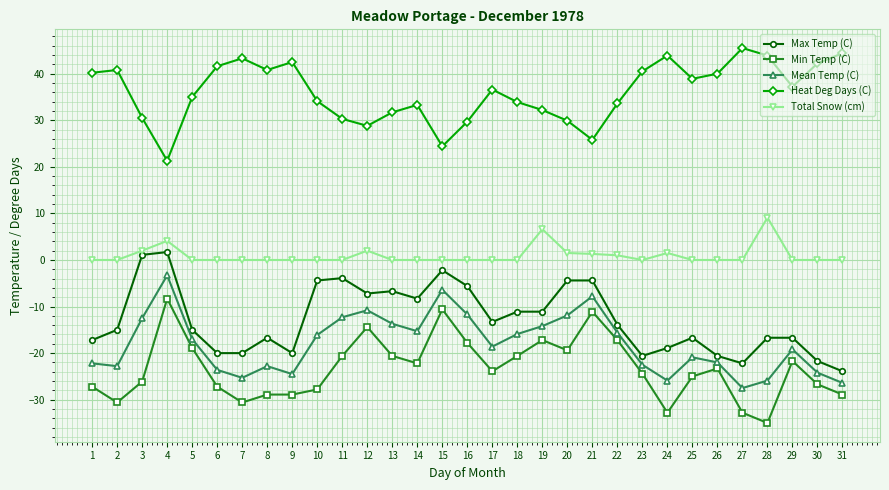

Is the value of Heat Deg Days (C) at 27 greater than the value of Max Temp (C) at 29?

Yes